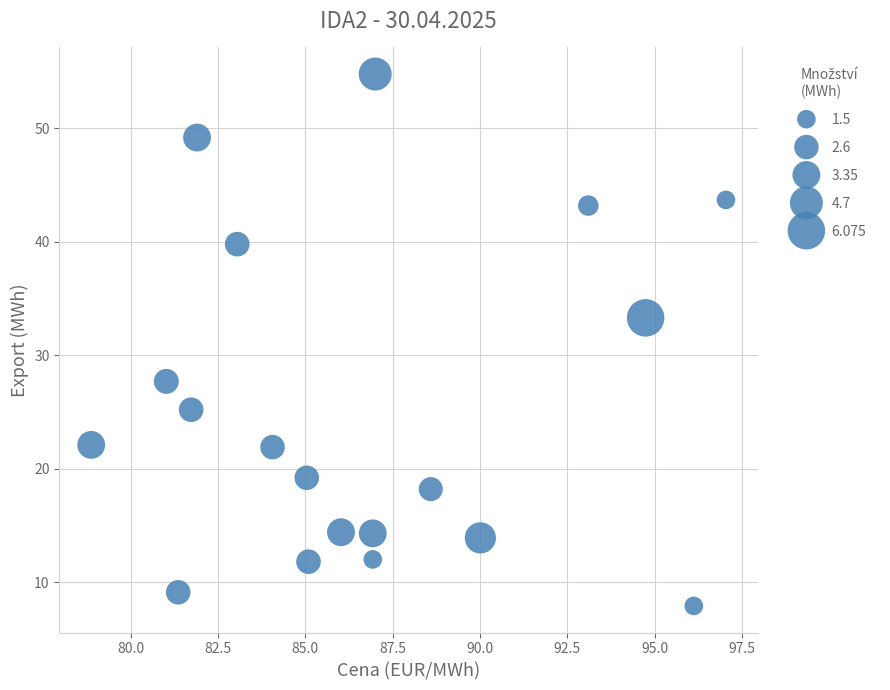

What is the range of X values (max minus min)?

18.2